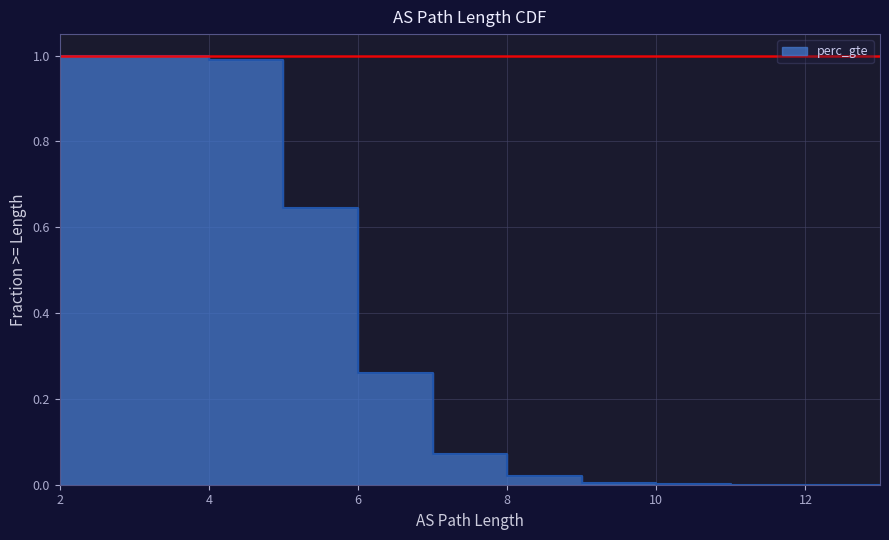

Does the chart display data point markers on the line(s)?

No